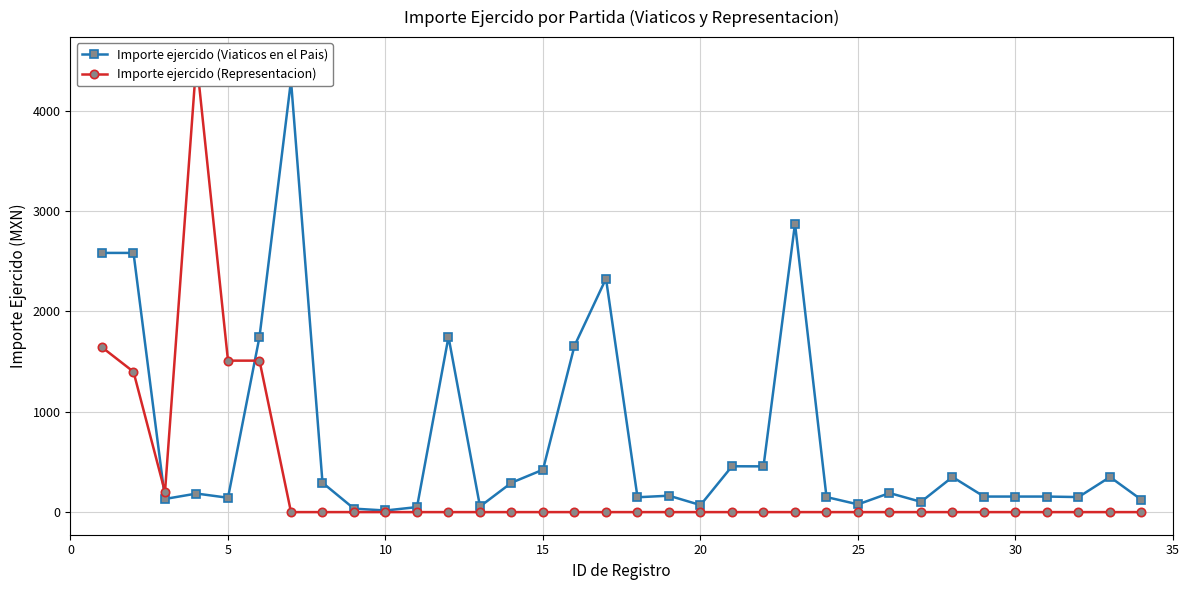

True or false: Importe ejercido (Viaticos en el Pais) has more than 1 interior local peaks.

True